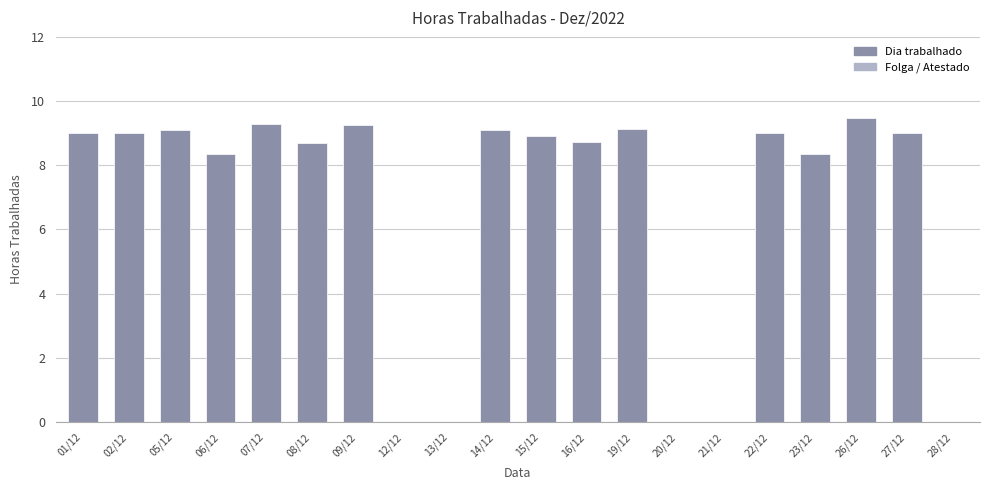

What is the change in value from 06/12 to 28/12?

-8.3